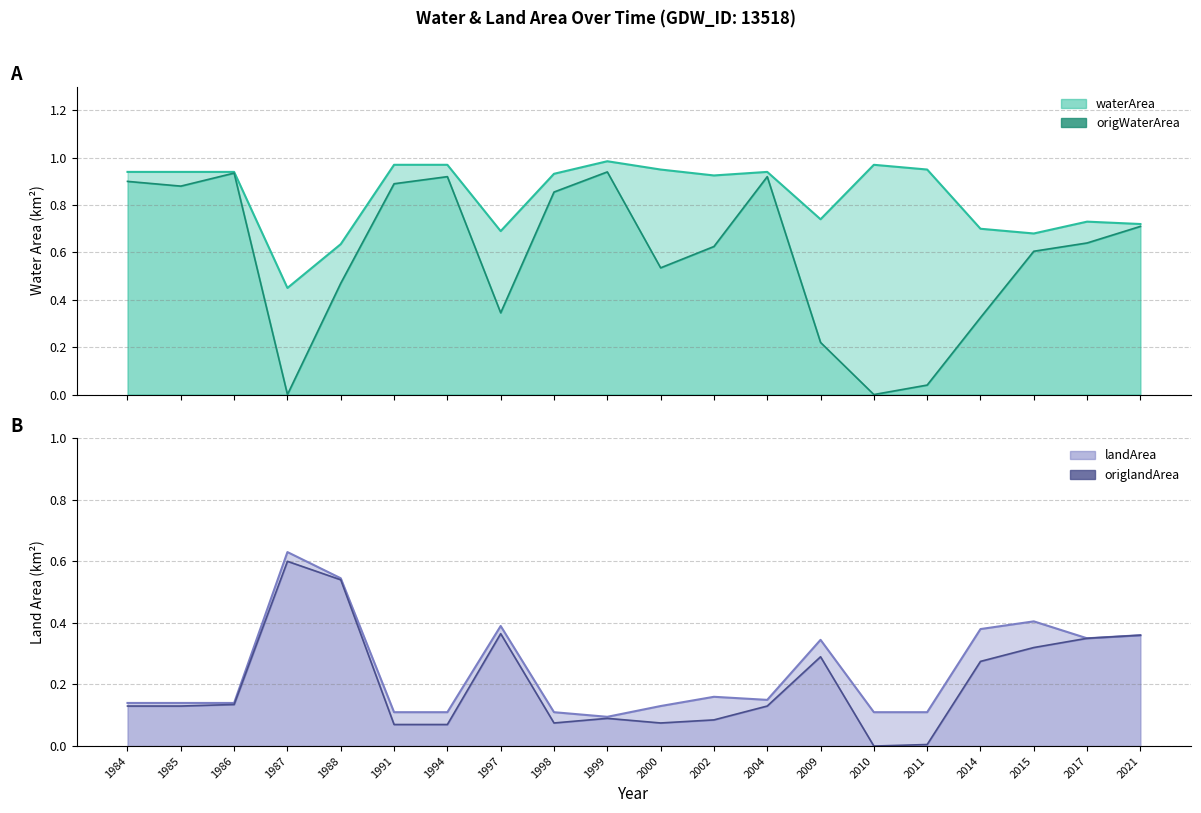

Does the chart display data point markers on the line(s)?

No